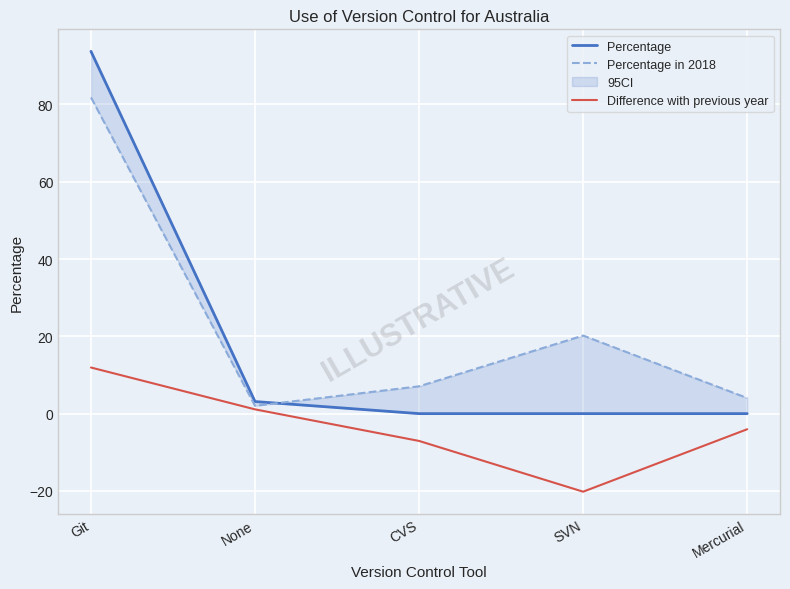

What is the maximum value shown in the chart?

93.8